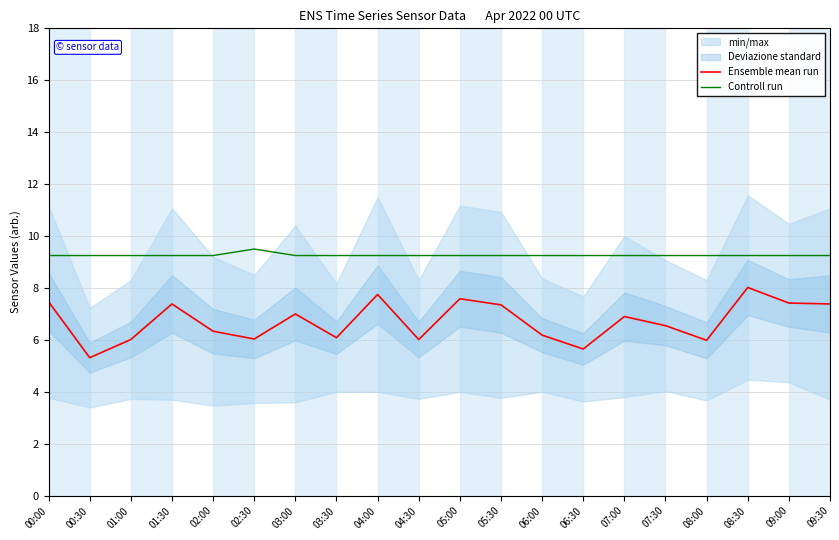

What is the label of the 2nd point from the right?

09:00